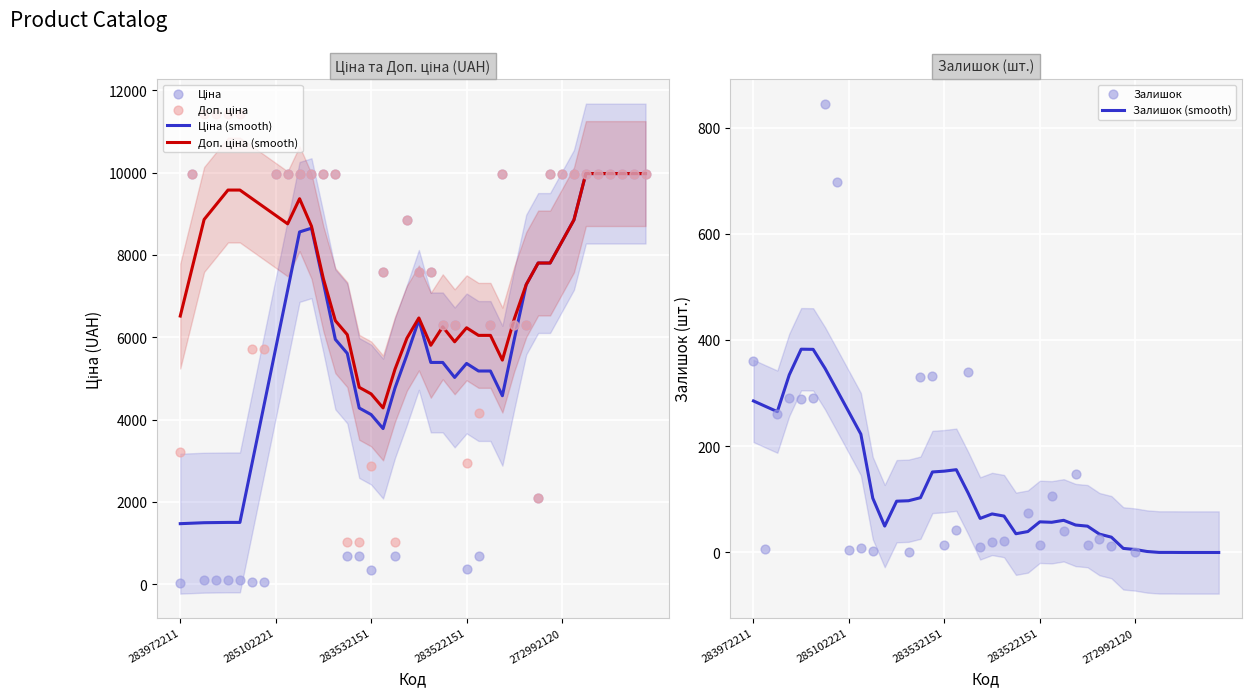

What are all the series names shown in the legend?

Ціна (smooth), Доп. ціна (smooth), Ціна, Доп. ціна, Залишок (smooth), Залишок